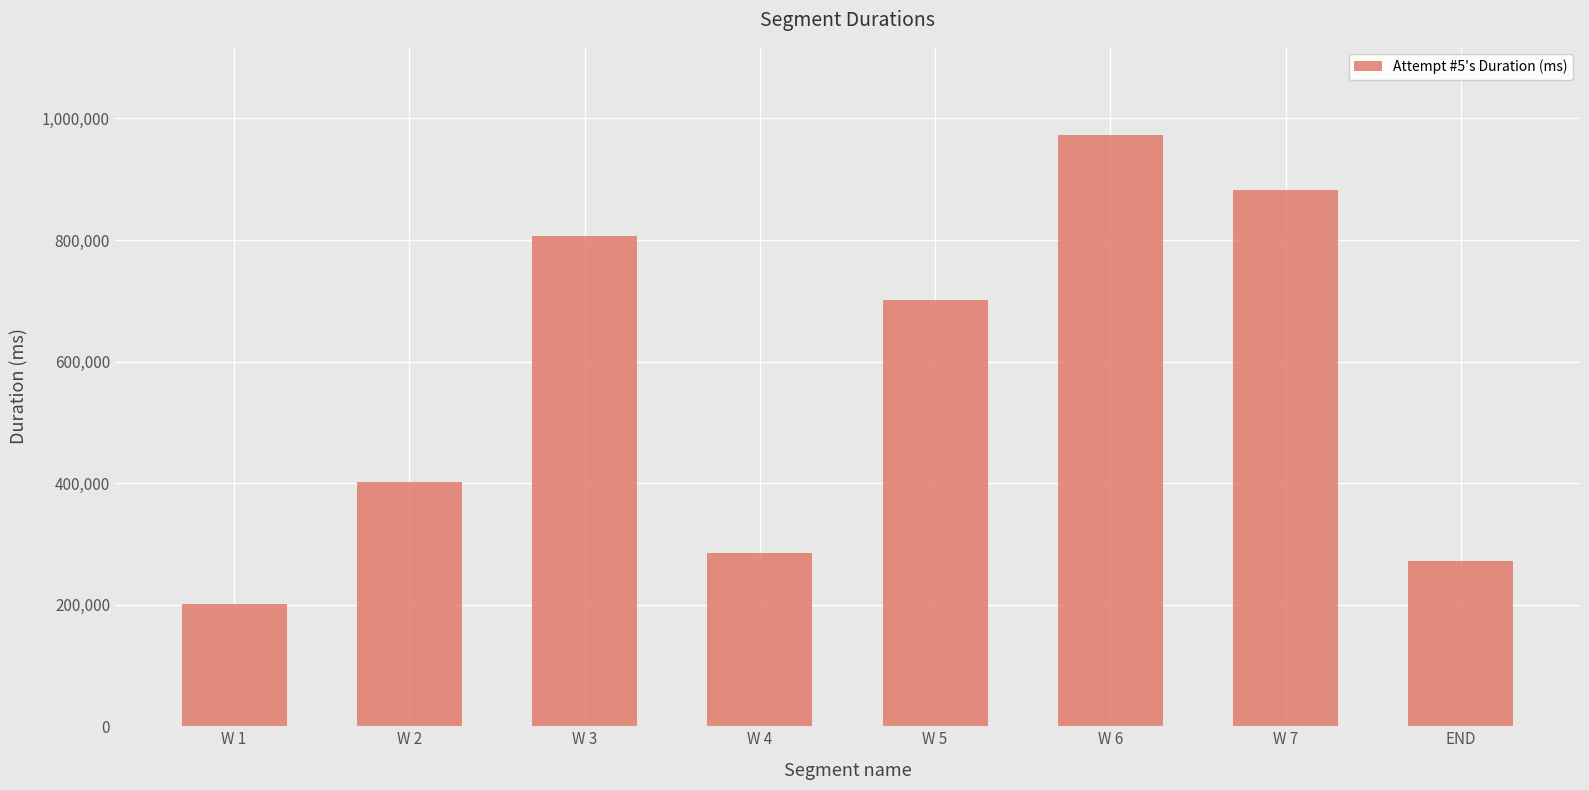

What is the difference between the maximum and minimum values?

770668